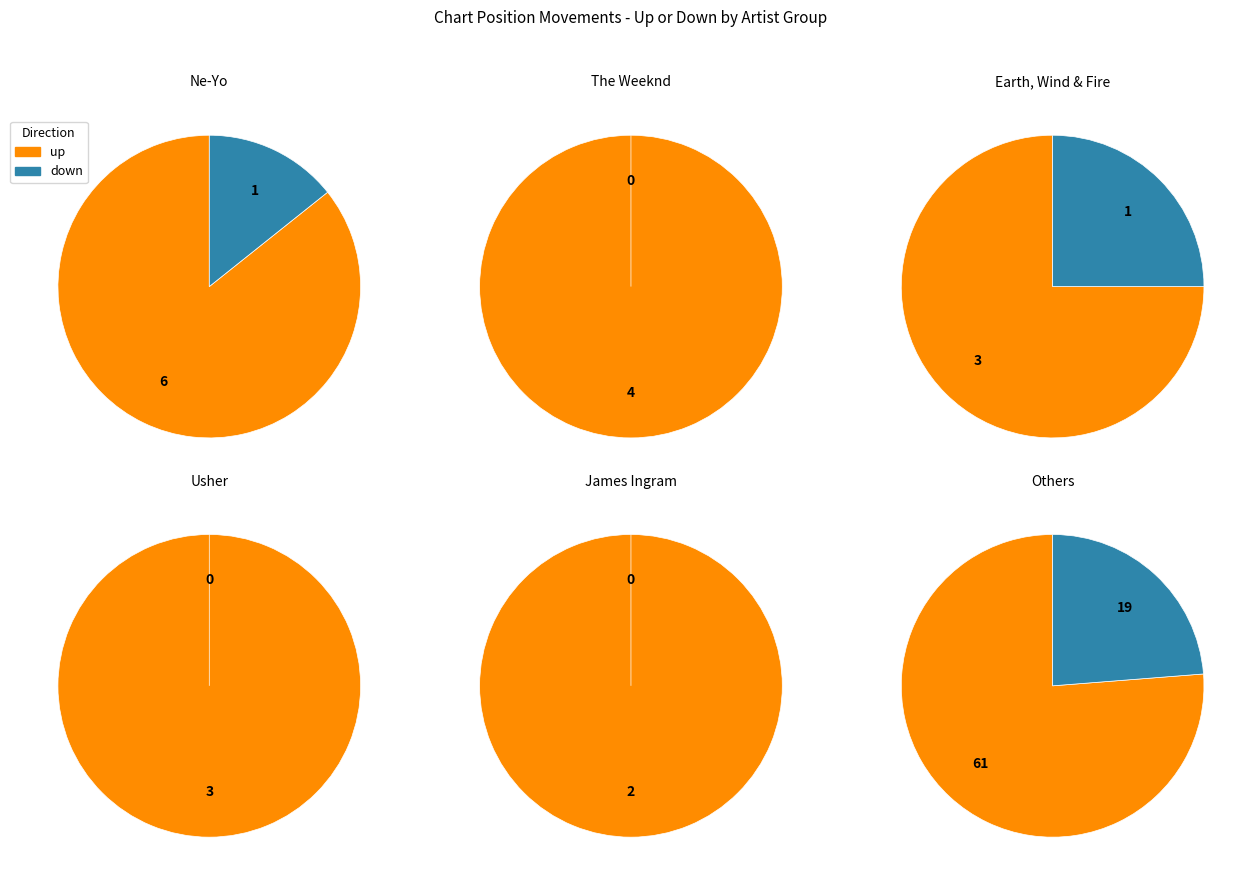

Count the number of slices in the pie.

2